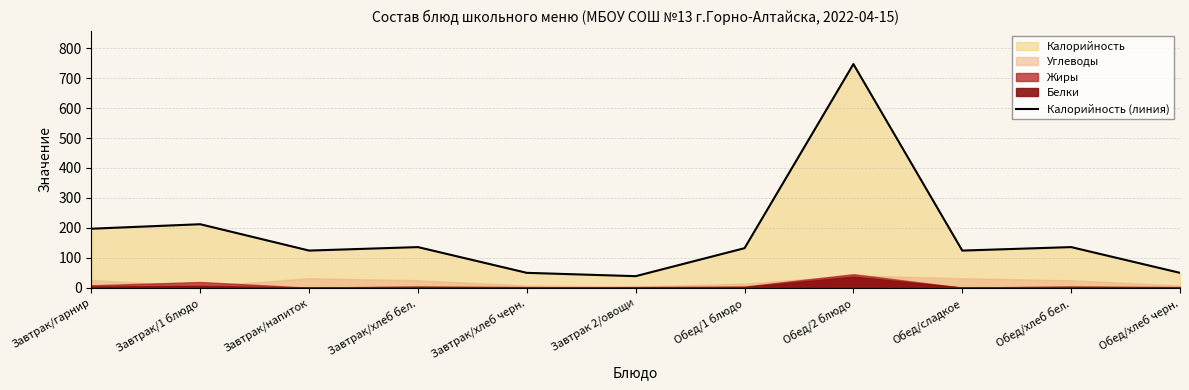

What is the sum of all values?

1944.9